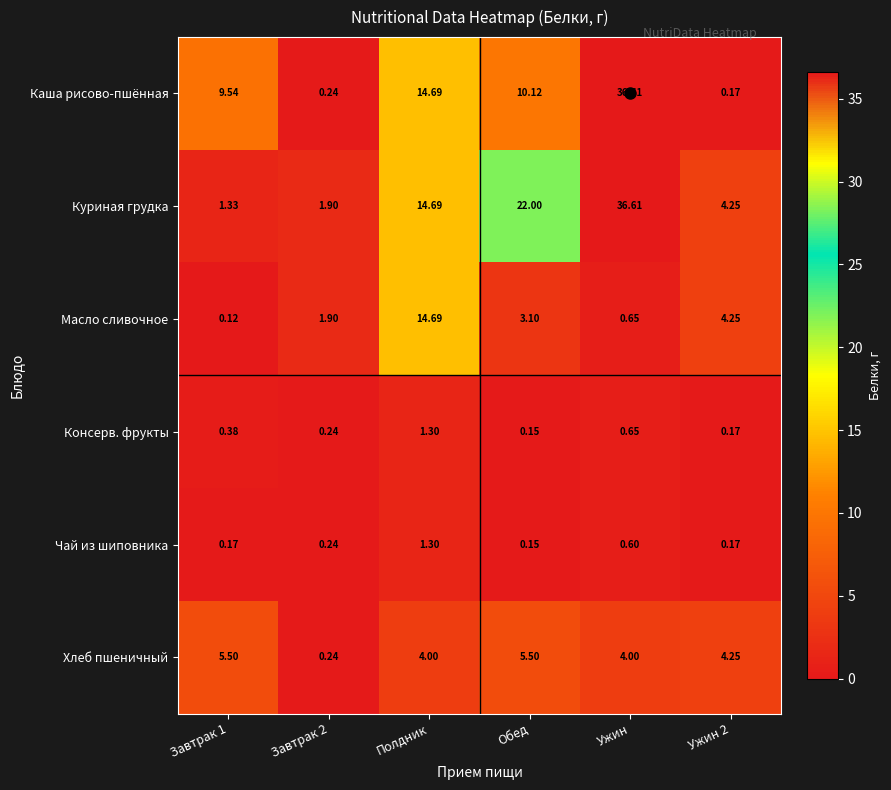

Which label corresponds to the smallest value in the chart?

Завтрак 1